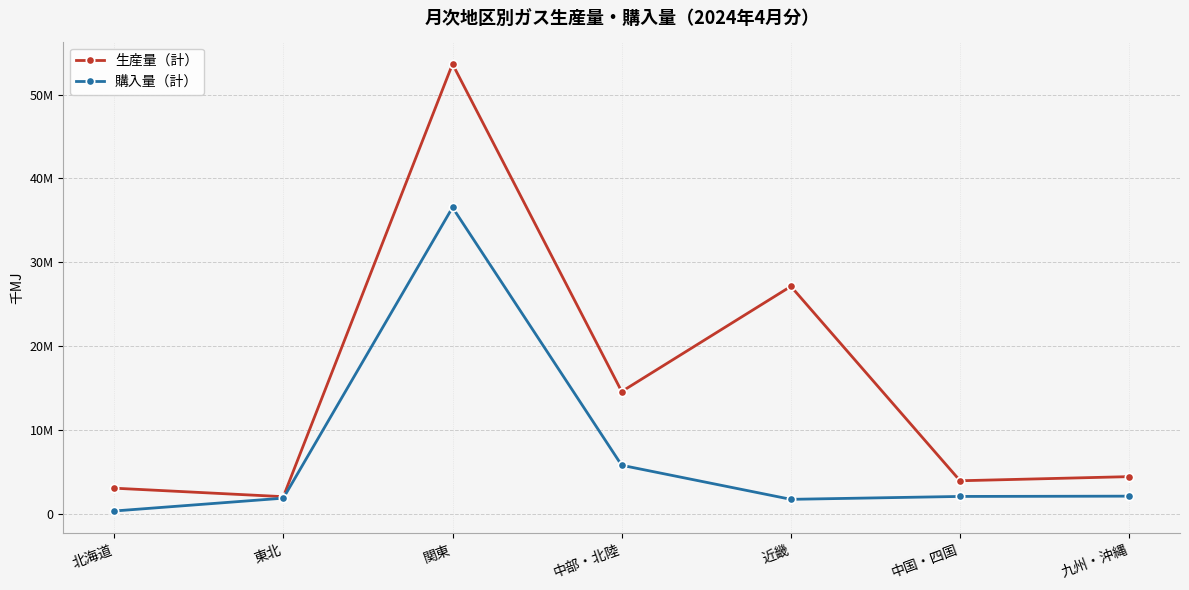

Rank the series by their average value, from highest to lowest.

生産量（計）, 購入量（計）